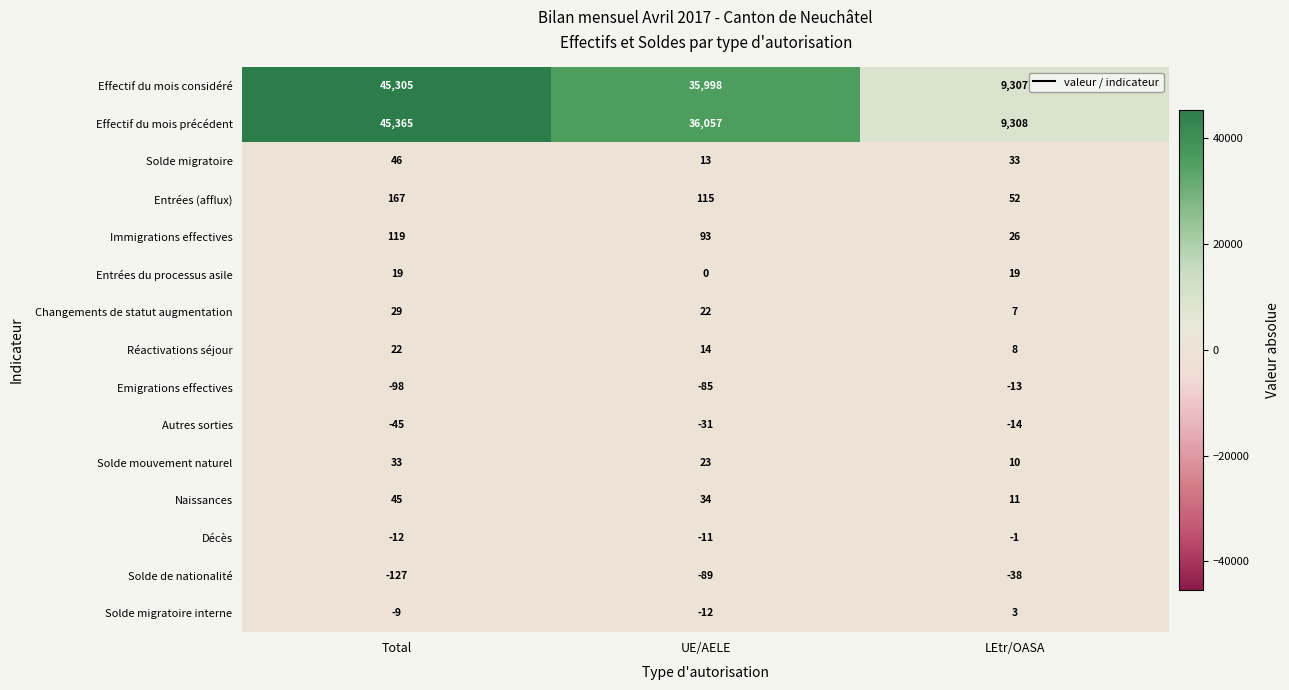

Which label corresponds to the smallest value in the chart?

Total